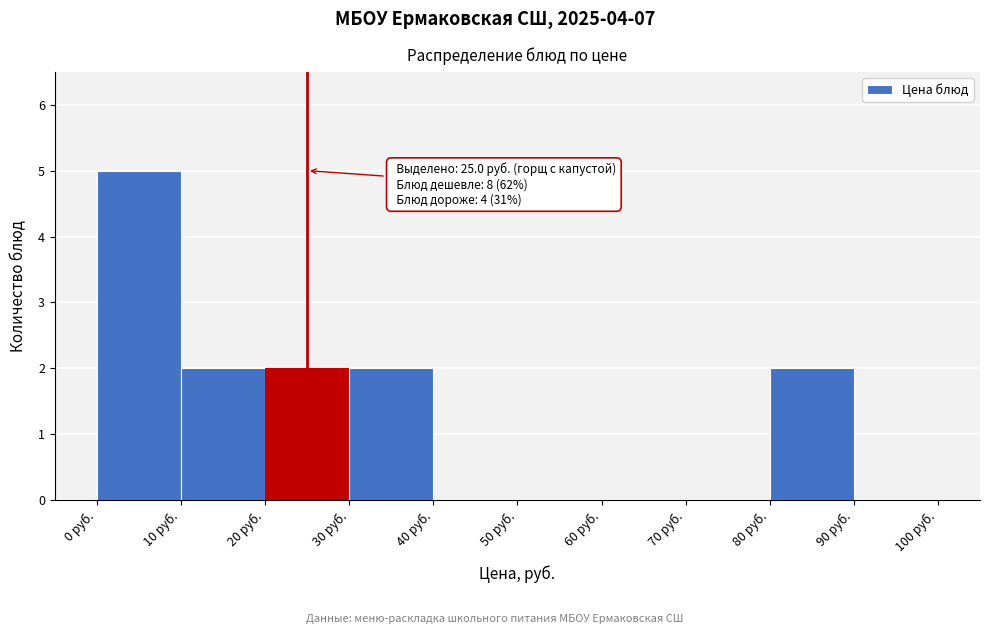

Over which range of the x-axis is the bar tallest?

0 to 10